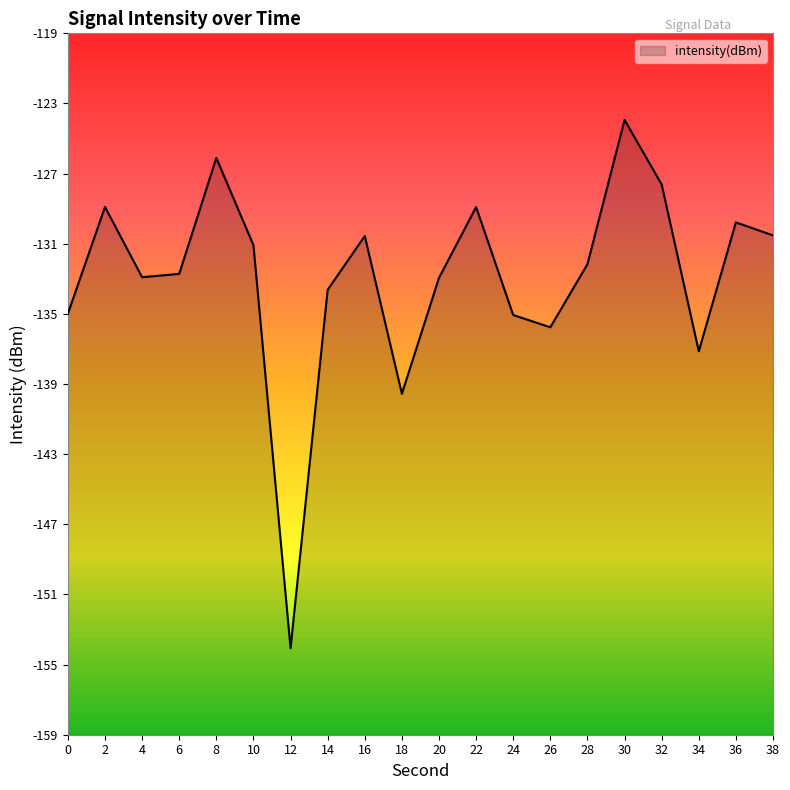

Between 6 and 36, which is larger?

36